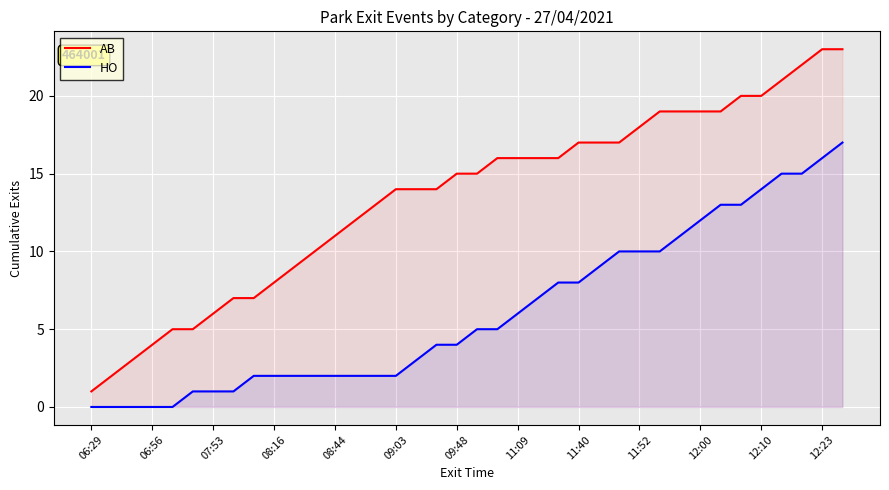

Reading left to right, transcribe all the data shown in this chart.

AB: 1	2	3	4	5	5	6	7	7	8	9	10	11	12	13	14	14	14	15	15	16	16	16	16	17	17	17	18	19	19	19	19	20	20	21	22	23	23
HO: 0	0	0	0	0	1	1	1	2	2	2	2	2	2	2	2	3	4	4	5	5	6	7	8	8	9	10	10	10	11	12	13	13	14	15	15	16	17